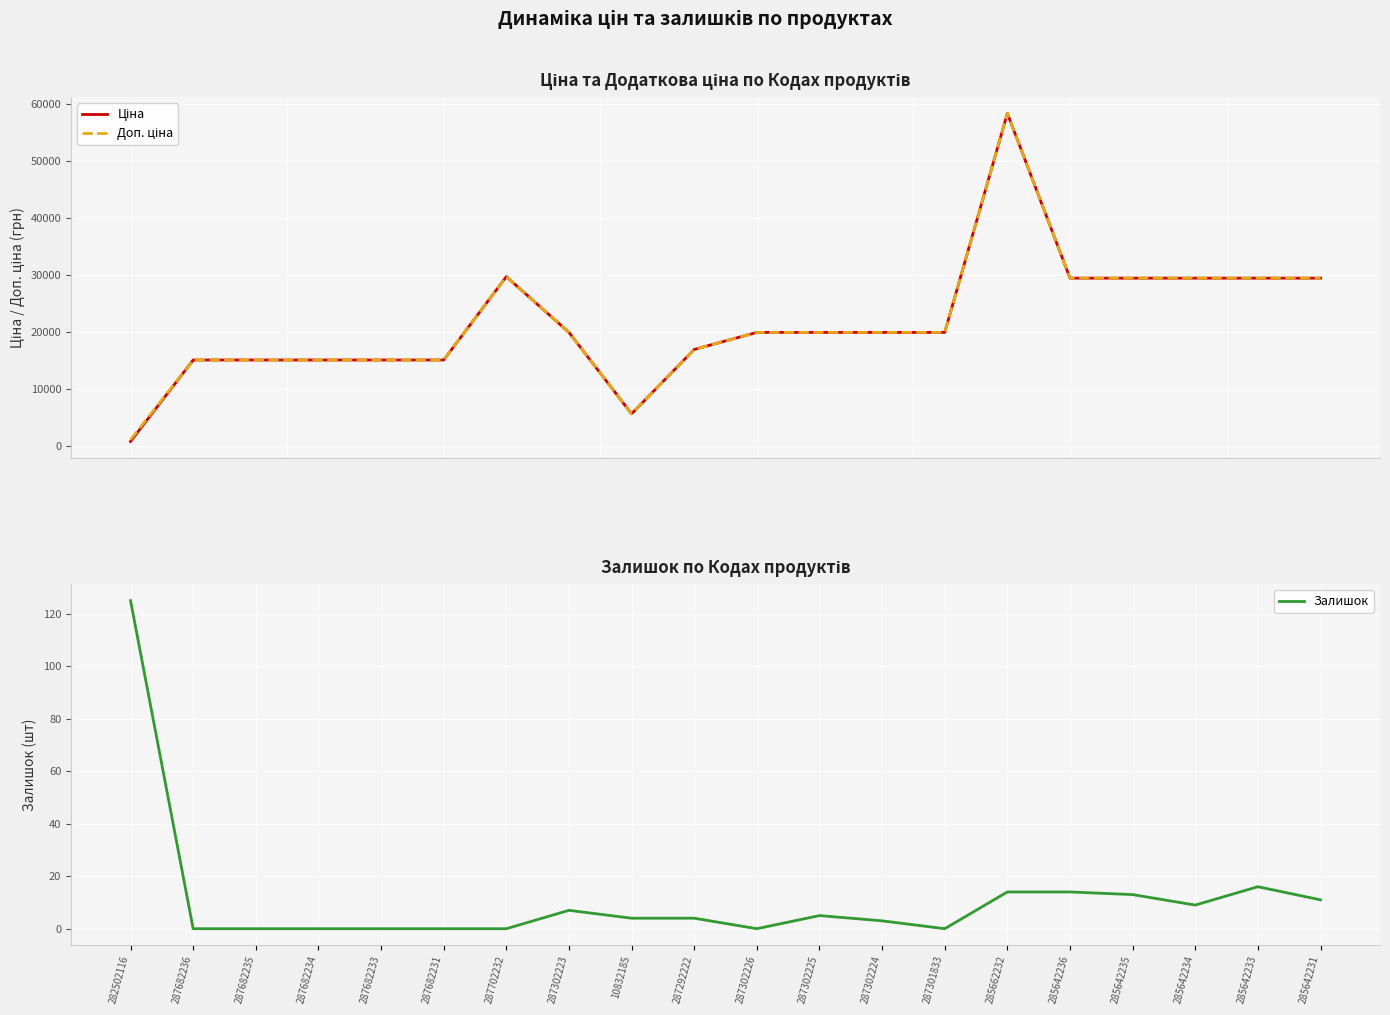

What is the average value of the Залишок series?

11